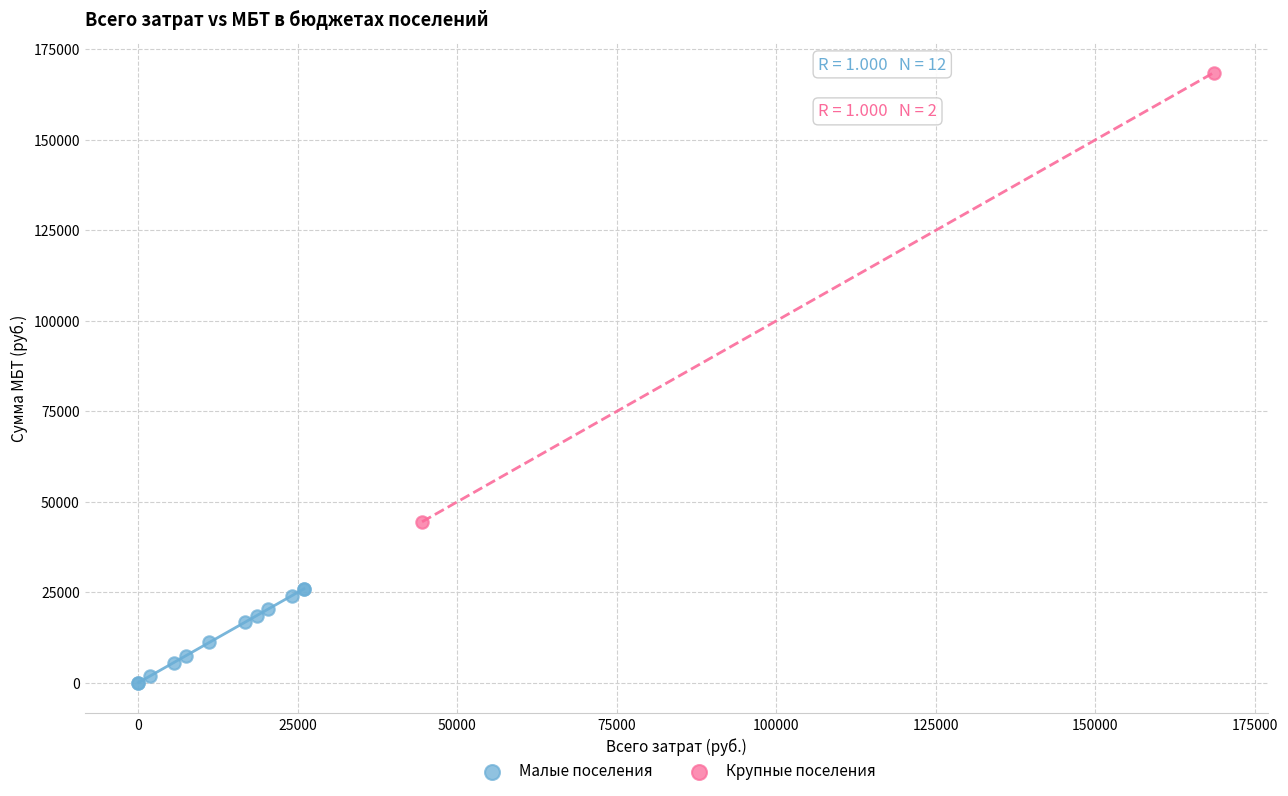

What are all the series names shown in the legend?

Малые поселения, Крупные поселения